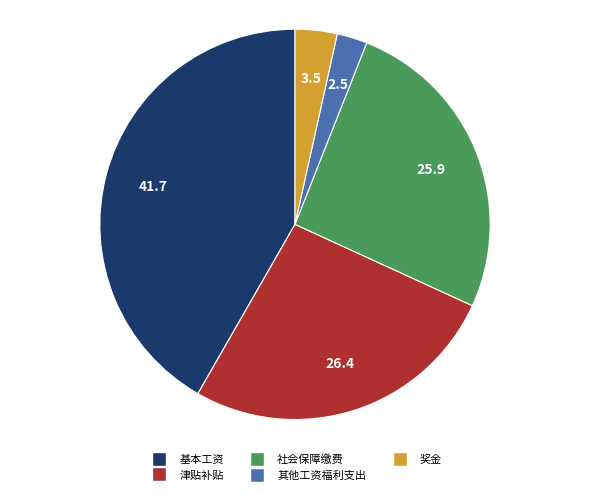

What is the ratio of the value at 津贴补贴 to the value at 奖金?

7.6